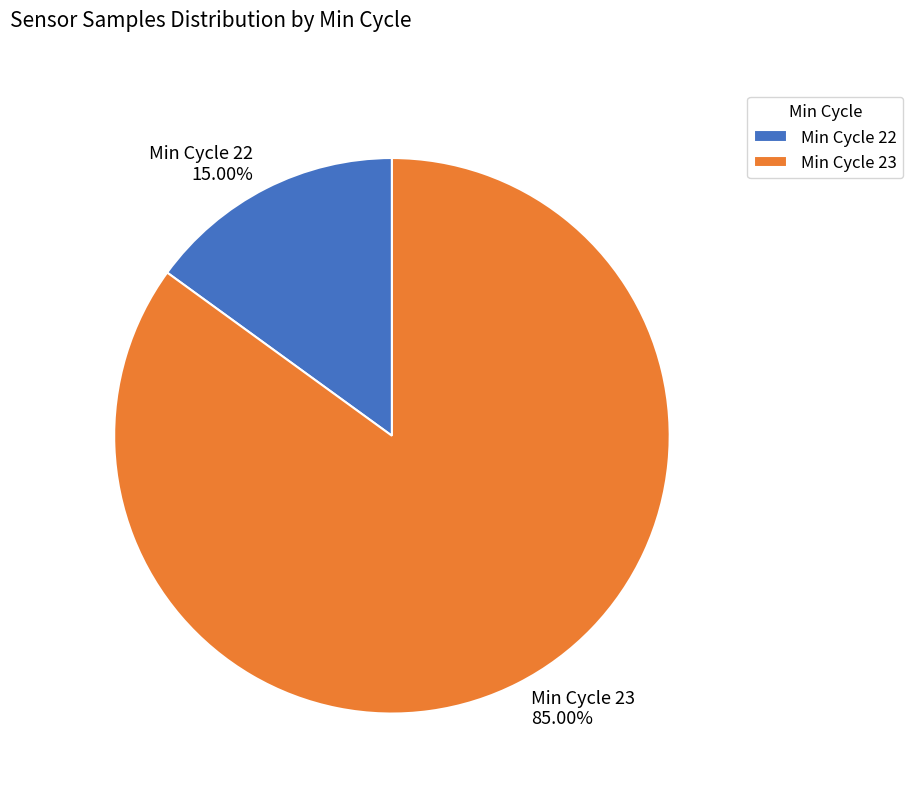

Rank the categories by value from lowest to highest.

Min Cycle 22, Min Cycle 23